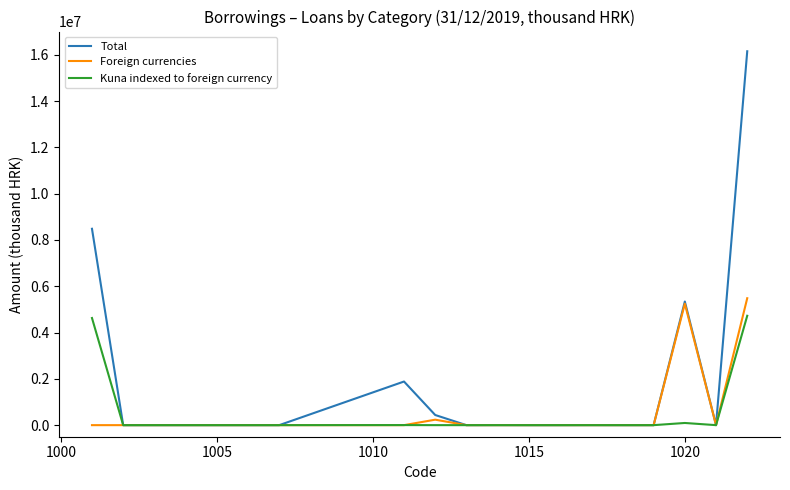

What is the maximum value shown in the chart?

16148499